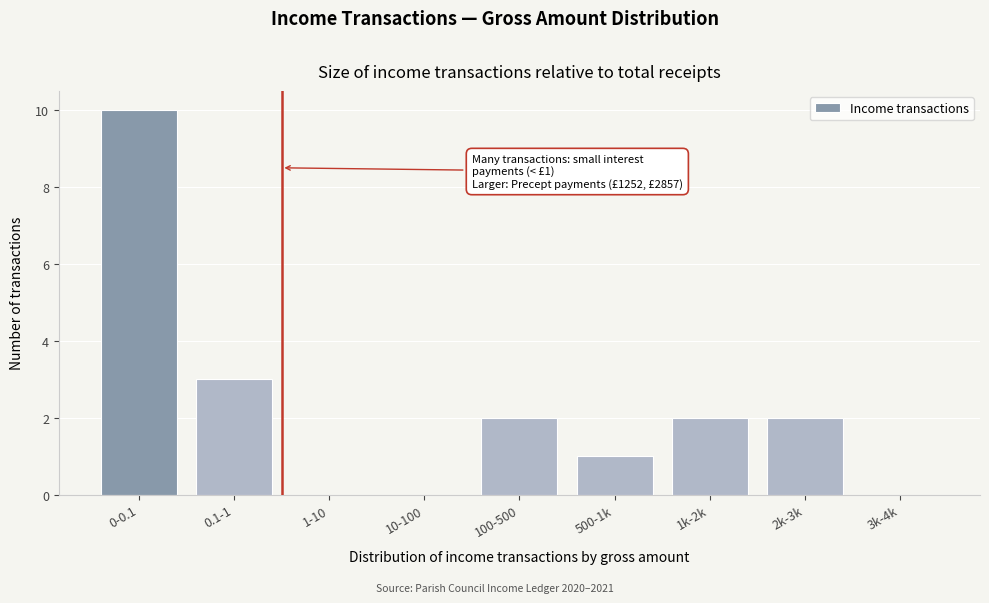

Reading right to left, what are all the values shown in this chart?

3k-4k=0	2k-3k=2	1k-2k=2	500-1k=1	100-500=2	10-100=0	1-10=0	0.1-1=3	0-0.1=10